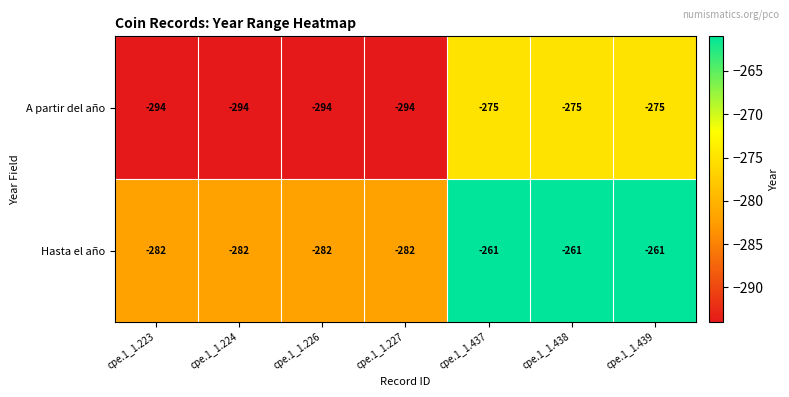

What is the total value across all series at cpe.1_1.437?

-536